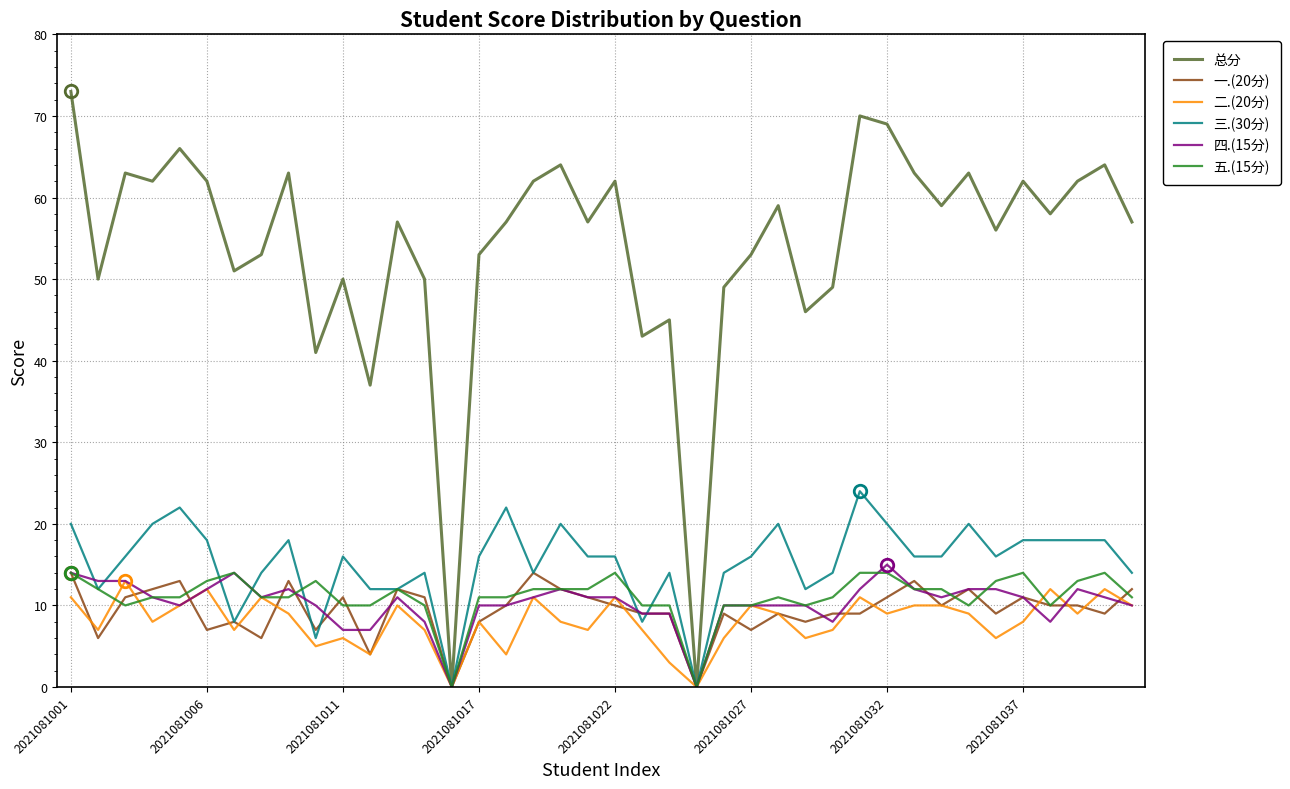

Reading right to left, transcribe all the data shown in this chart.

总分: 57	64	62	58	62	56	63	59	63	69	70	49	46	59	53	49	0	45	43	62	57	64	62	57	53	0	50	57	37	50	41	63	53	51	62	66	62	63	50	73
一.(20分): 12	9	10	10	11	9	12	10	13	11	9	9	8	9	7	9	0	9	9	10	11	12	14	10	8	0	11	12	4	11	7	13	6	8	7	13	12	11	6	14
二.(20分): 10	12	9	12	8	6	9	10	10	9	11	7	6	9	10	6	0	3	7	11	7	8	11	4	8	0	7	10	4	6	5	9	11	7	12	10	8	13	7	11
三.(30分): 14	18	18	18	18	16	20	16	16	20	24	14	12	20	16	14	0	14	8	16	16	20	14	22	16	0	14	12	12	16	6	18	14	8	18	22	20	16	12	20
四.(15分): 10	11	12	8	11	12	12	11	12	15	12	8	10	10	10	10	0	9	9	11	11	12	11	10	10	0	8	11	7	7	10	12	11	14	12	10	11	13	13	14
五.(15分): 11	14	13	10	14	13	10	12	12	14	14	11	10	11	10	10	0	10	10	14	12	12	12	11	11	0	10	12	10	10	13	11	11	14	13	11	11	10	12	14